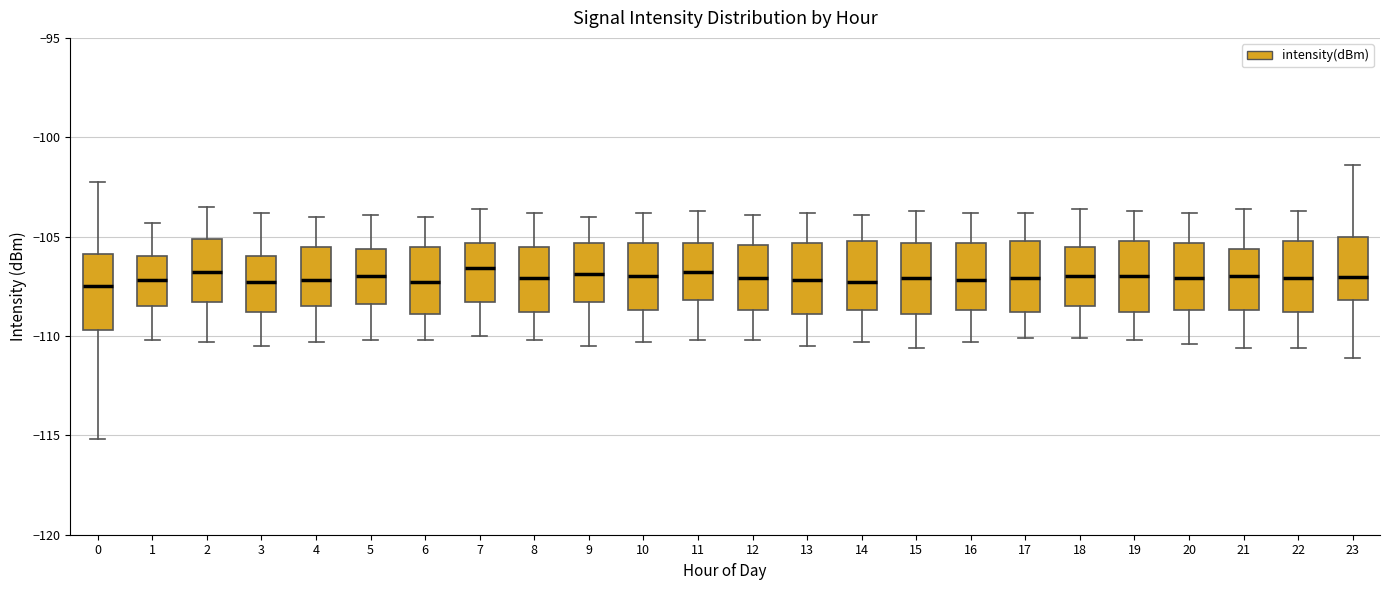

Where does the upper whisker of the box at x = 15 end on the y-axis? The values are not printed on the chart, so give them approximately, as read against the axis.

-103.5